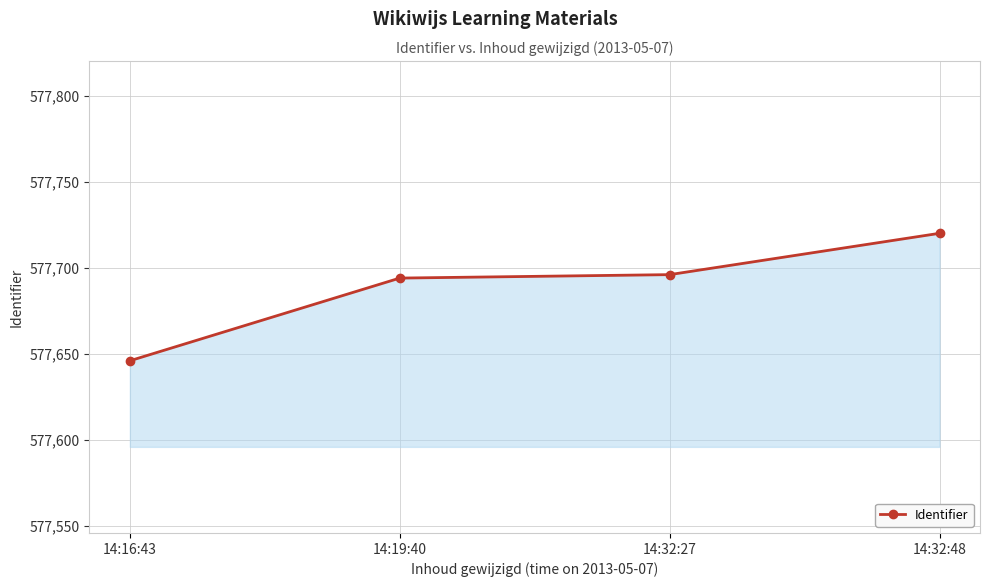

Between 14:32:48 and 14:32:27, which is larger?

14:32:48